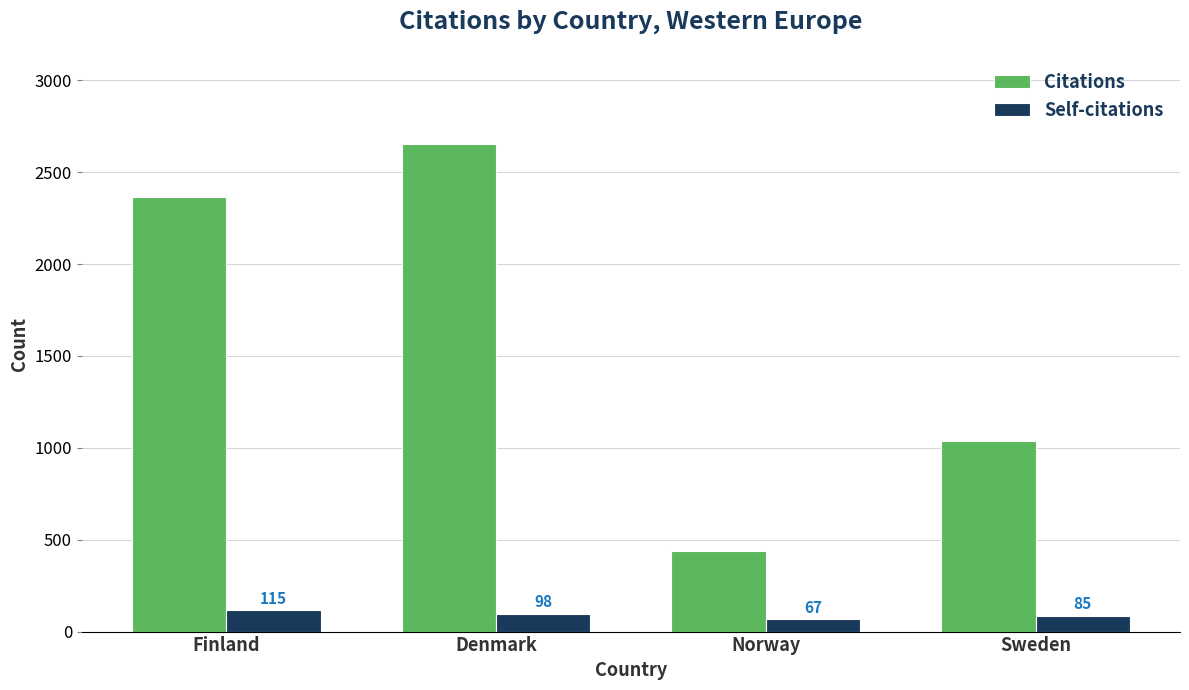

Reading left to right, what are all the values shown in this chart?

Citations: 2365	2651	436	1037
Self-citations: 115	98	67	85